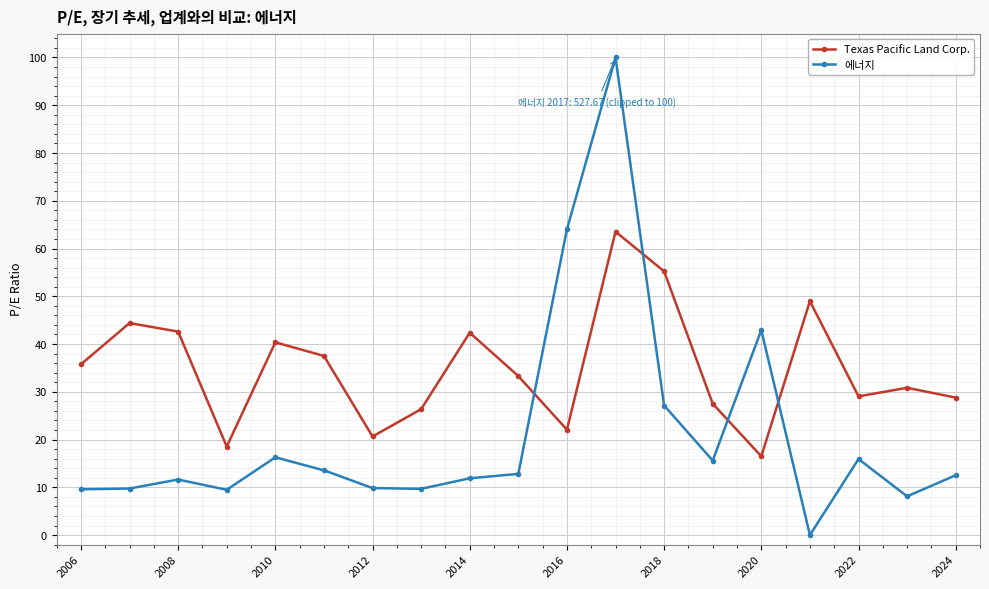

Which series has the largest total across all categories?

Texas Pacific Land Corp.